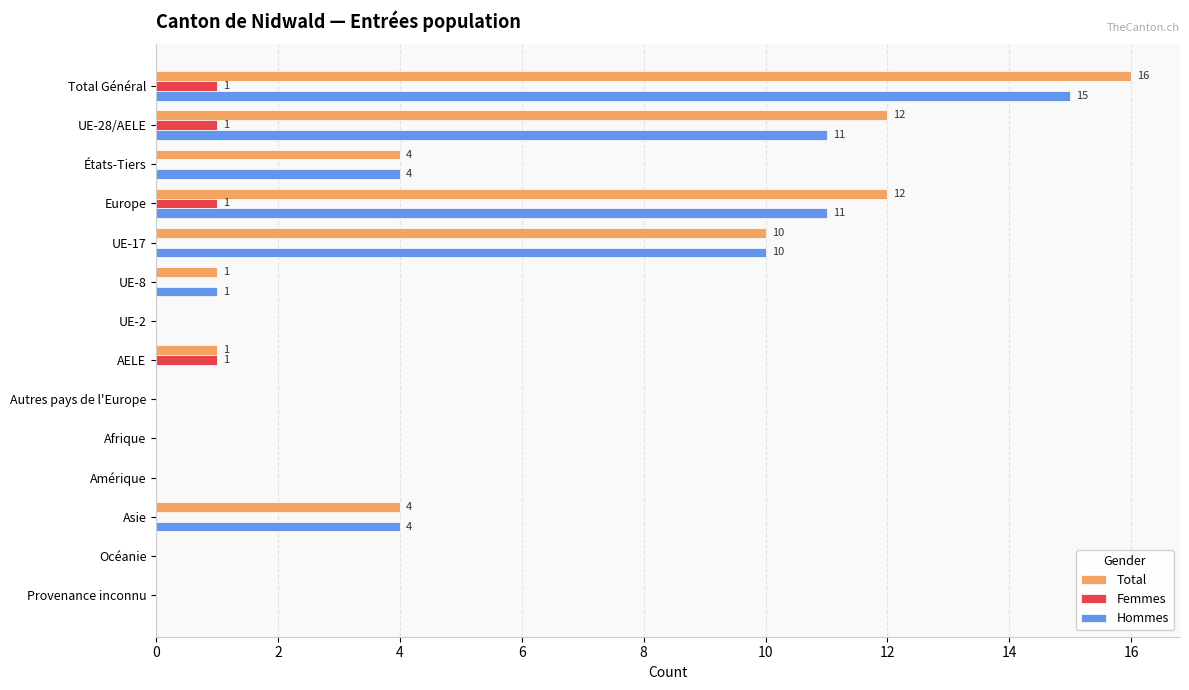

How many series are shown in this chart?

3